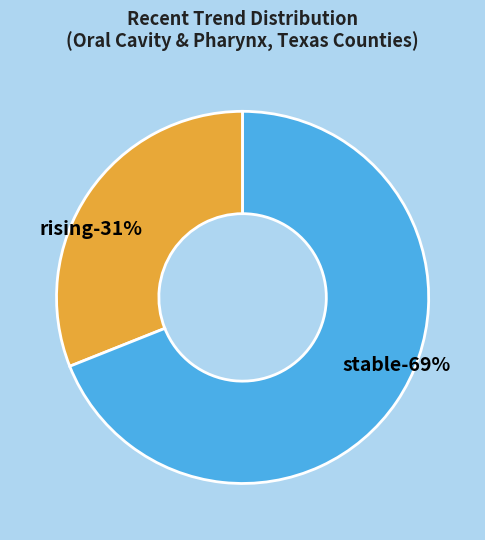

Which category has the biggest portion of the pie?

stable